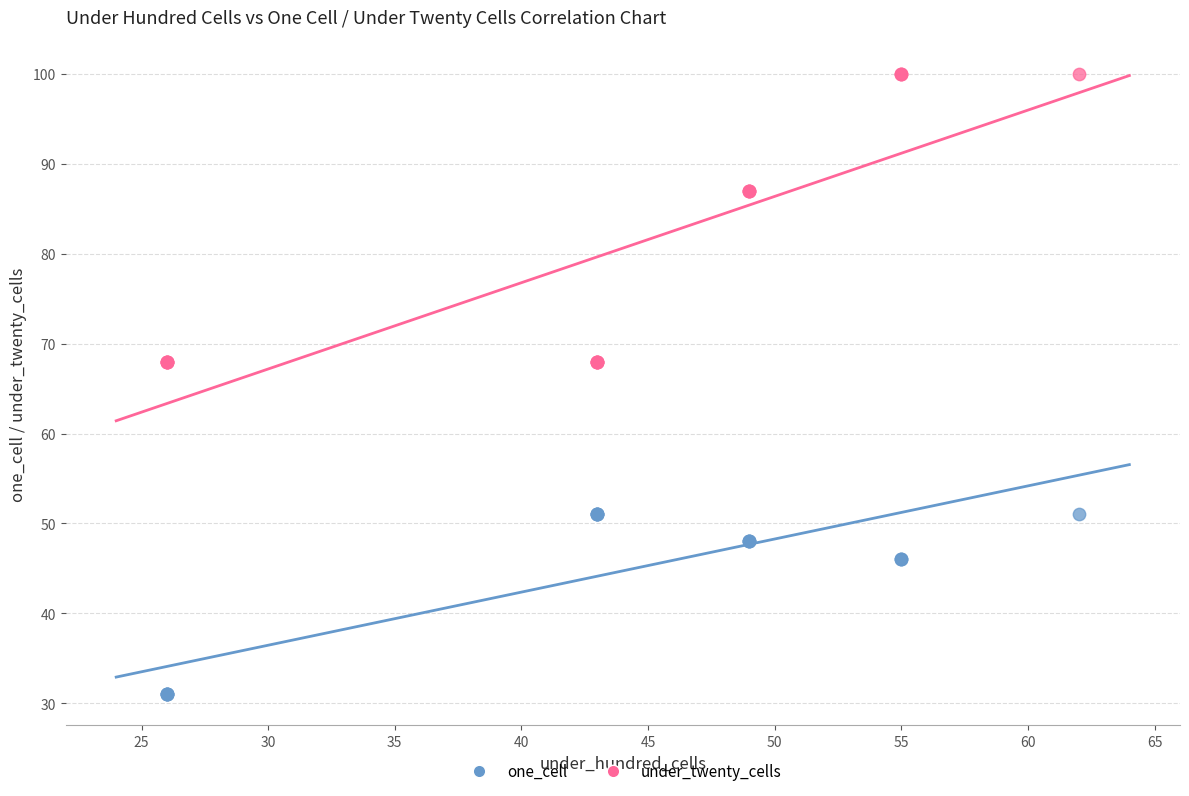

Which series reaches the maximum Y coordinate?

under_twenty_cells